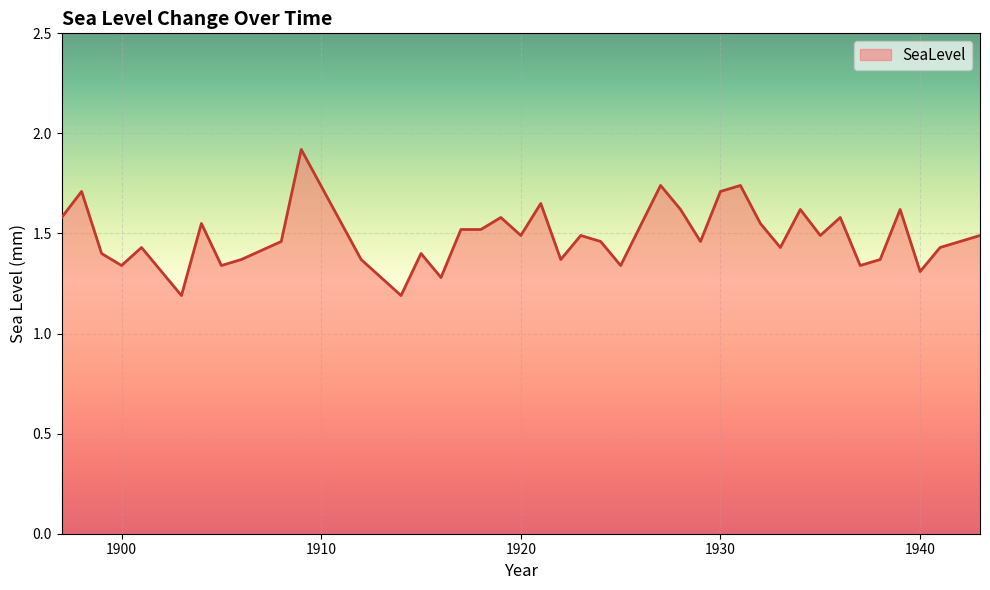

What is the maximum value shown in the chart?

1.9